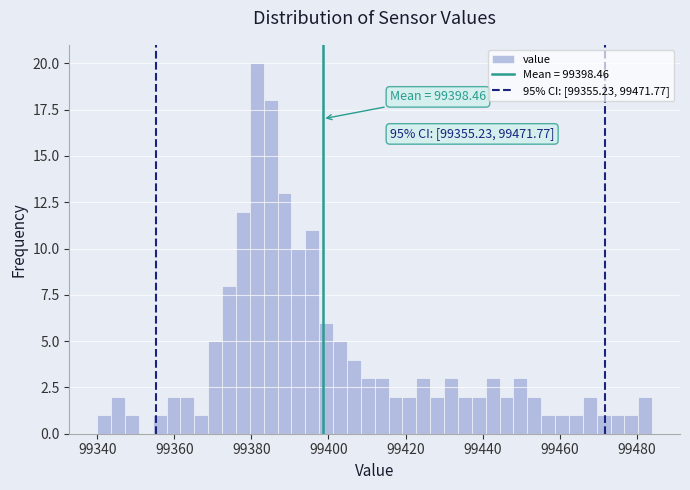

Read against the x-axis, roughly where is the centre of the tallest bar?

99382